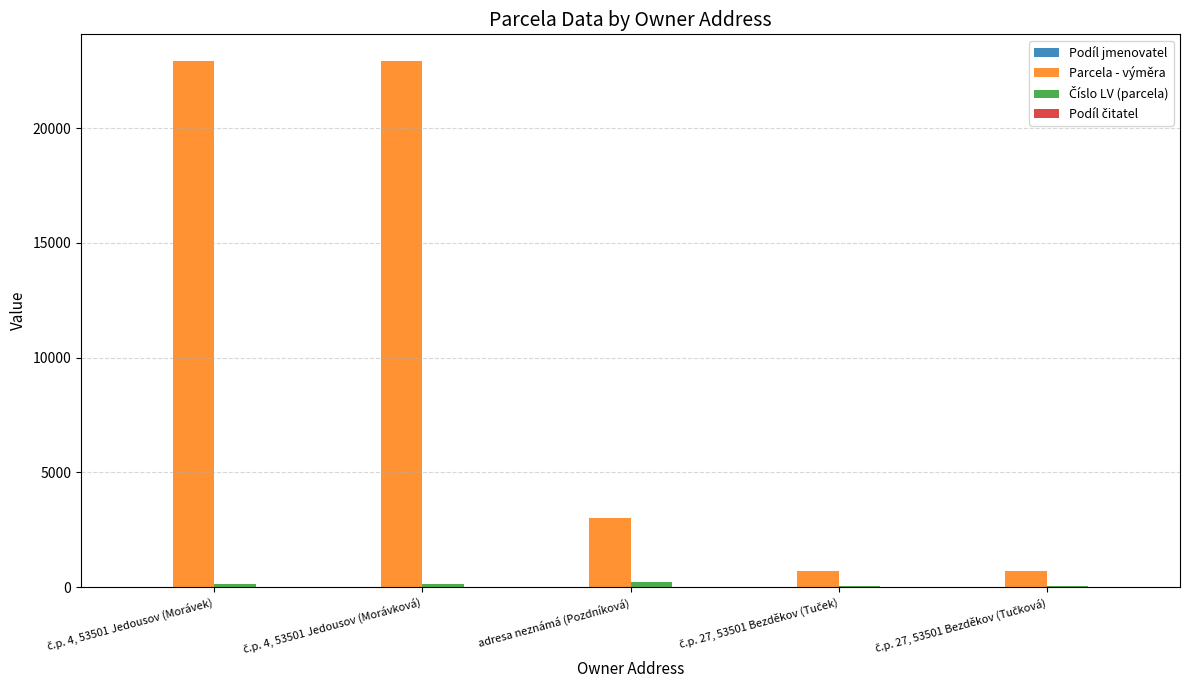

Which series has the largest total across all categories?

Parcela - výměra